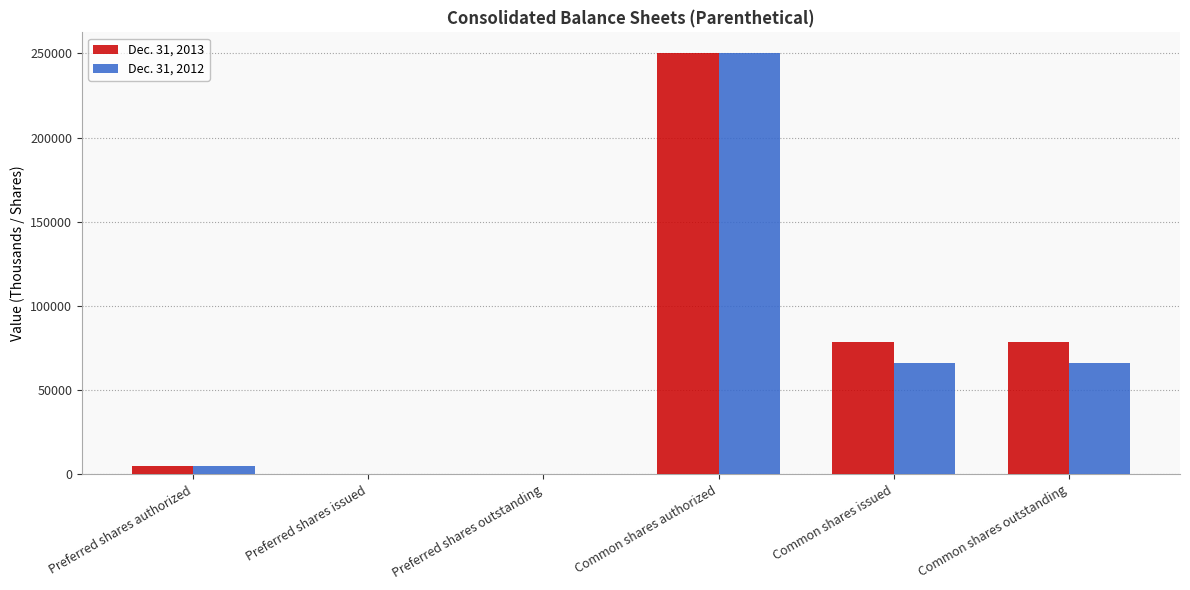

Reading left to right, what are all the values shown in this chart?

Dec. 31, 2013: Preferred shares authorized=5000	Preferred shares issued=0	Preferred shares outstanding=0	Common shares authorized=250000	Common shares issued=78464	Common shares outstanding=78464
Dec. 31, 2012: Preferred shares authorized=5000	Preferred shares issued=0	Preferred shares outstanding=0	Common shares authorized=250000	Common shares issued=66022	Common shares outstanding=66022